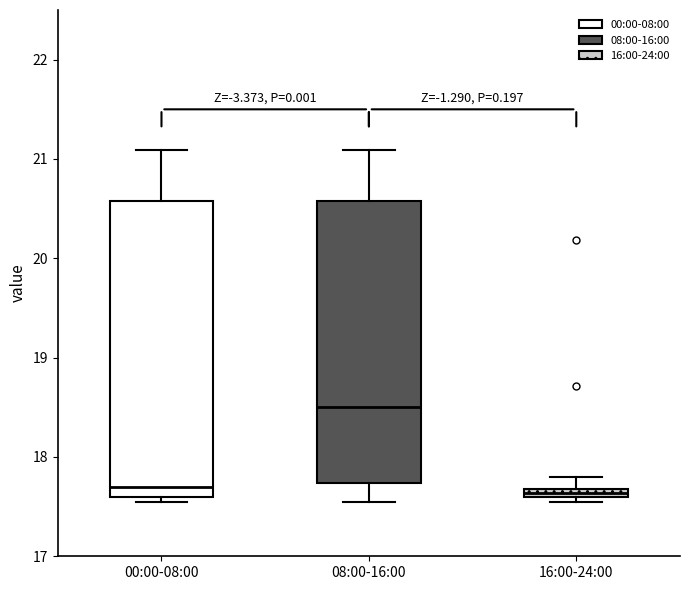

Where is the upper edge of the box for 00:00-08:00 on the y-axis? The values are not printed on the chart, so give them approximately, as read against the axis.

20.6